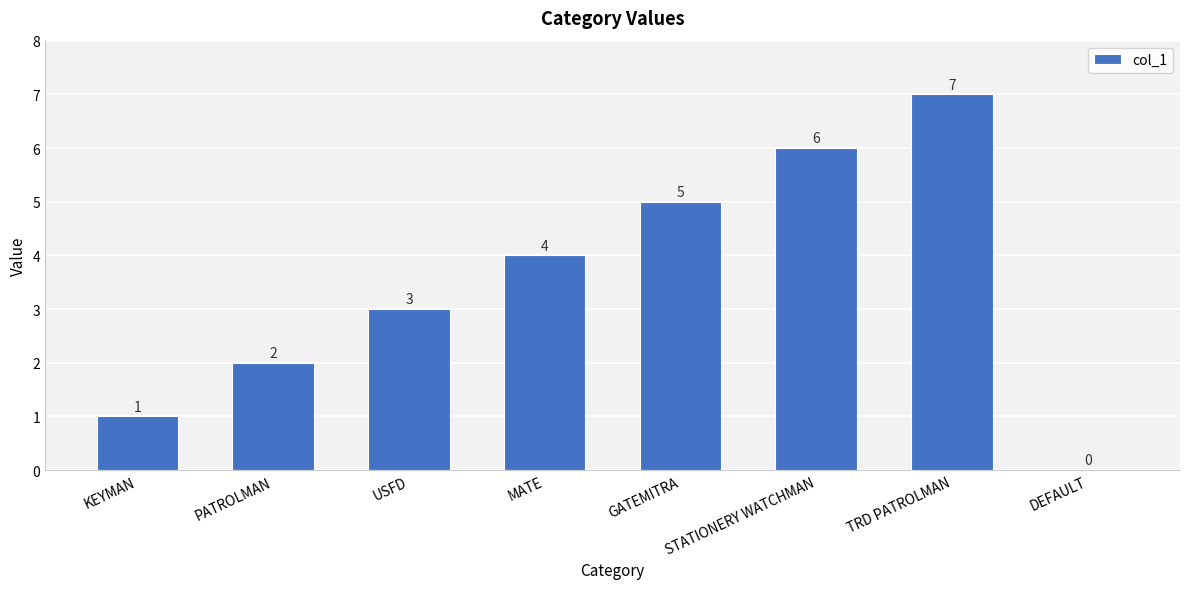

Which label corresponds to the largest value in the chart?

TRD PATROLMAN